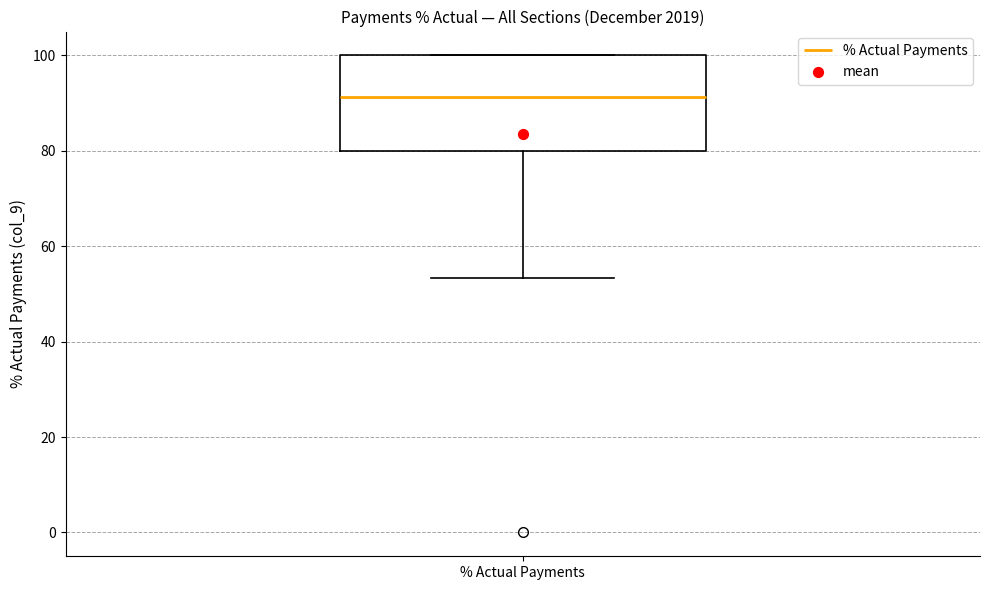

Where does the median line of the box for % Actual Payments sit on the y-axis? The values are not printed on the chart, so give them approximately, as read against the axis.

92